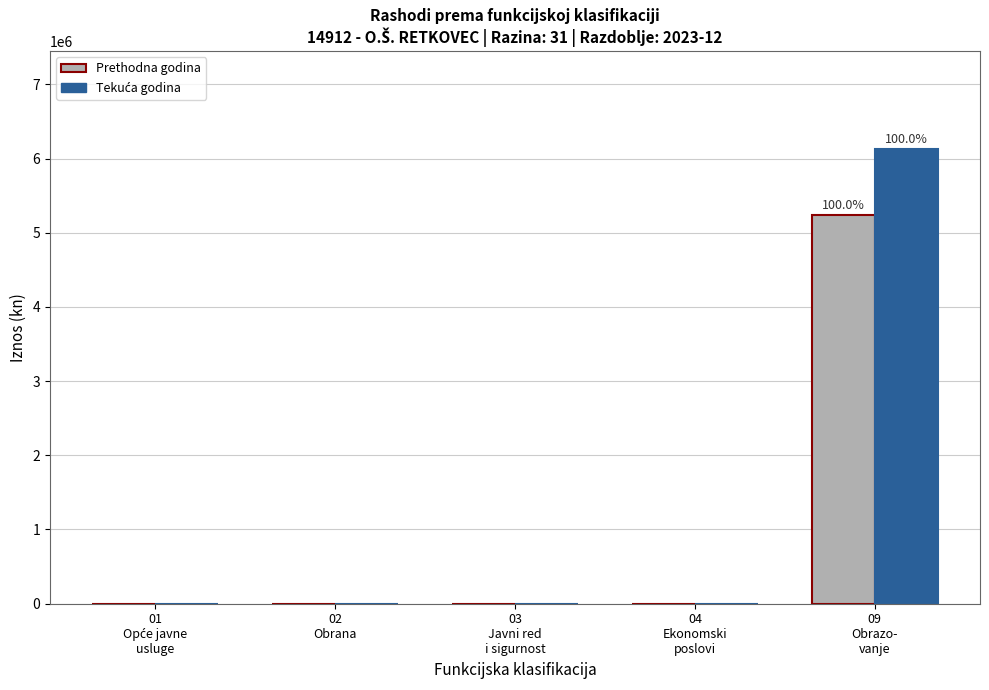

Are the bars grouped side by side (vs. stacked)?

Yes